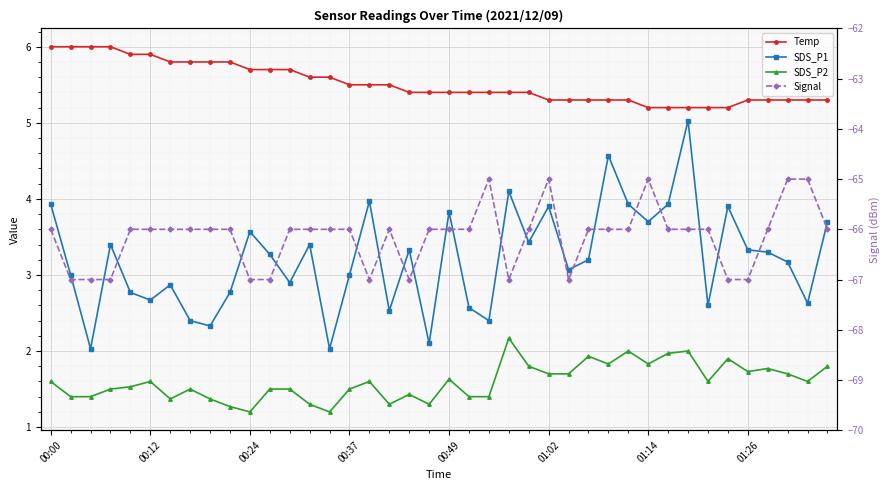

True or false: Signal has a value of -30.7 at 01:26.

False